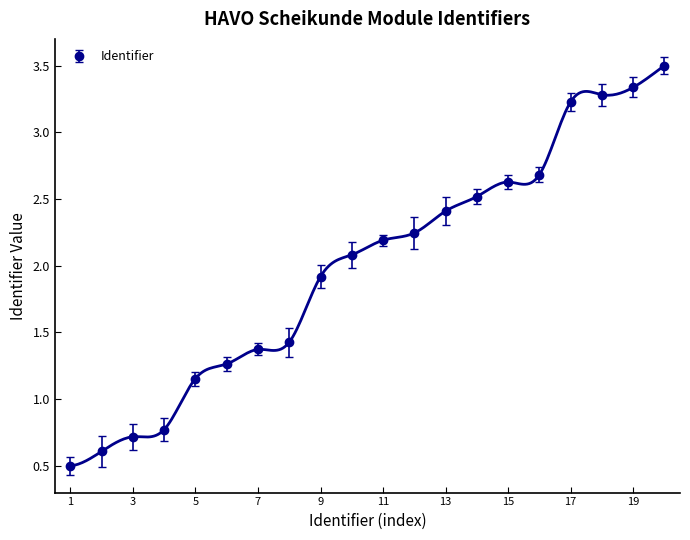

What is the value of the 1st point from the left?

0.5